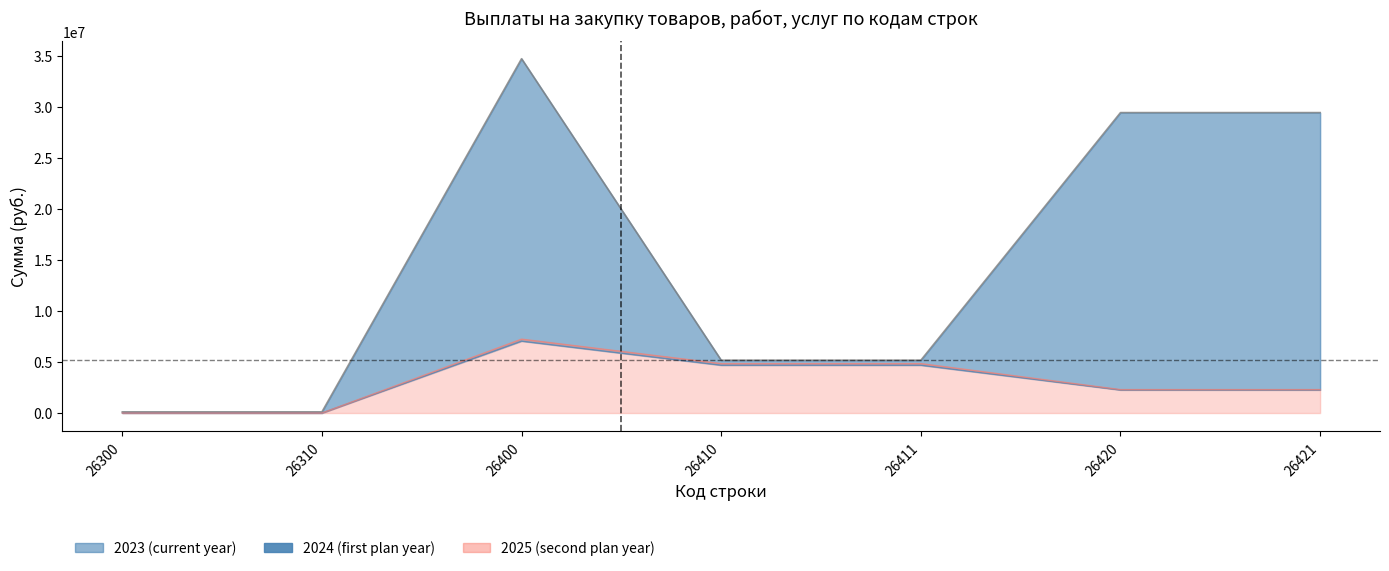

What is the sum of all 2025 (second plan year) values?

21520900.0